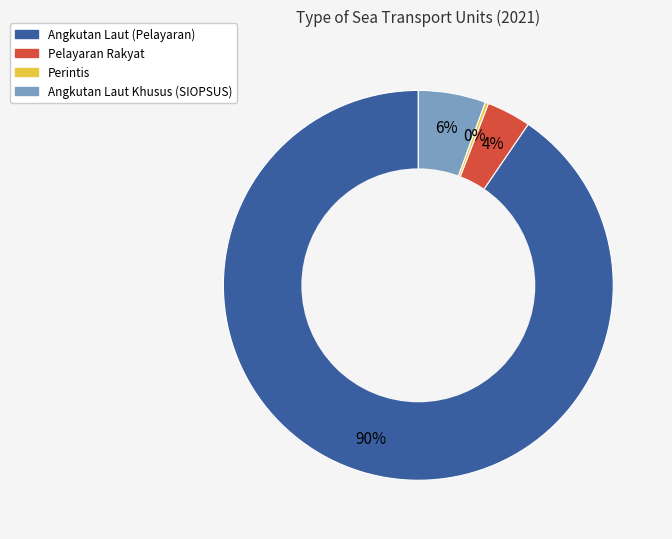

Combined, do Angkutan Laut (Pelayaran) and Pelayaran Rakyat account for over 50%?

Yes